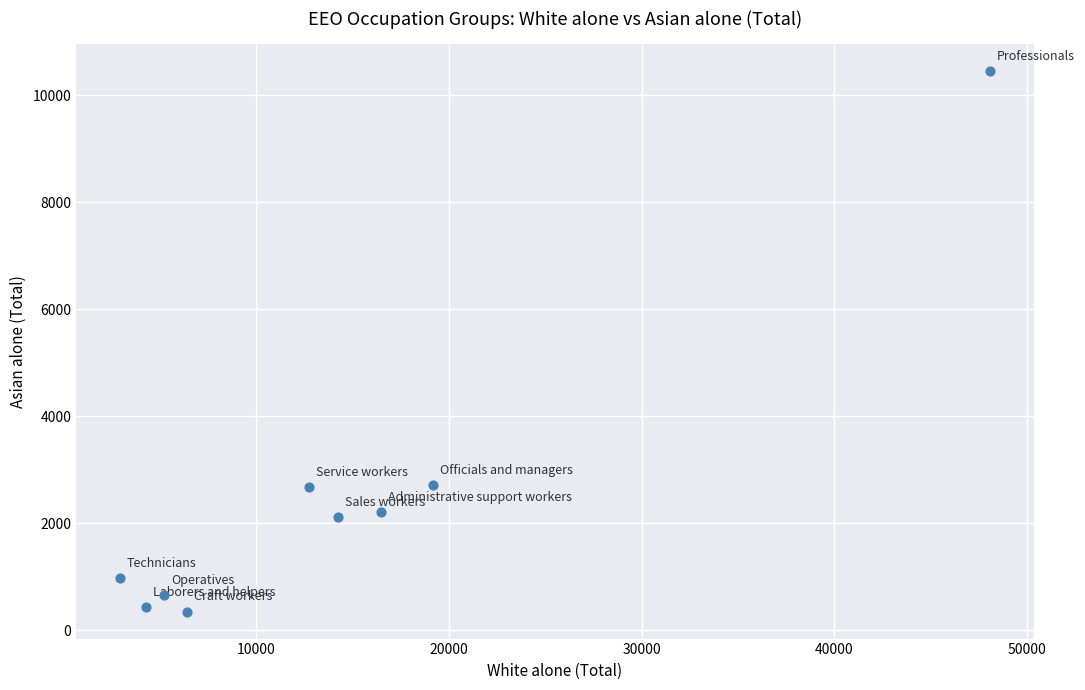

What is the range of X values (max minus min)?

45215